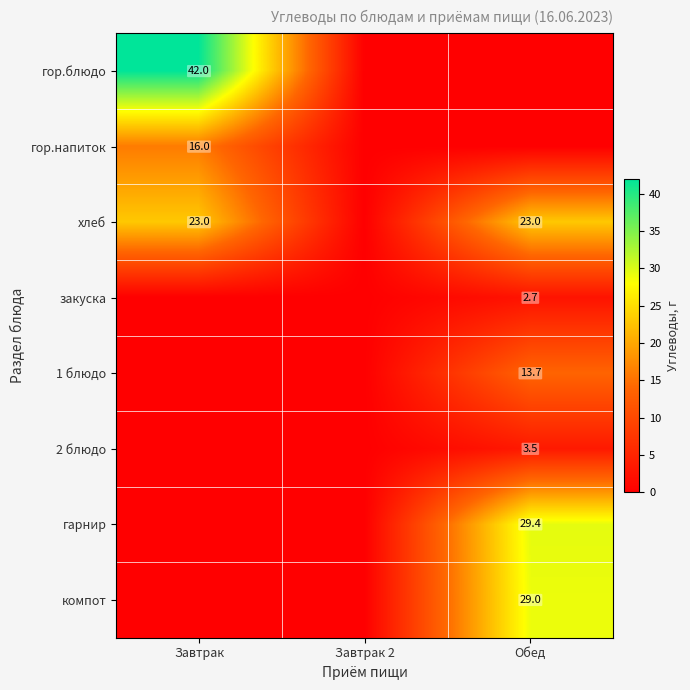

Is it true that гарнир equals 29.4 at Обед?

True